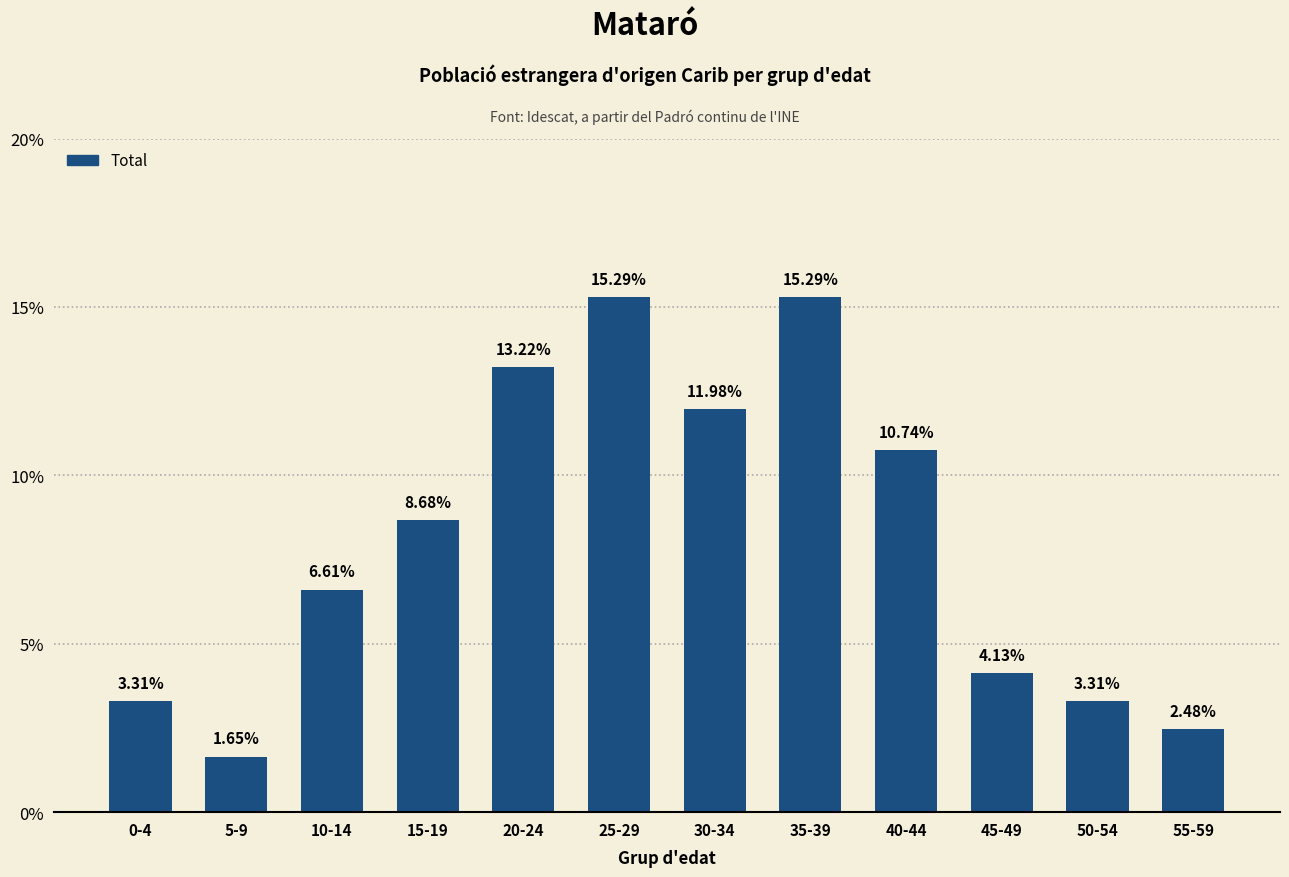

Is it true that the value at 40-44 is 3.4?

False